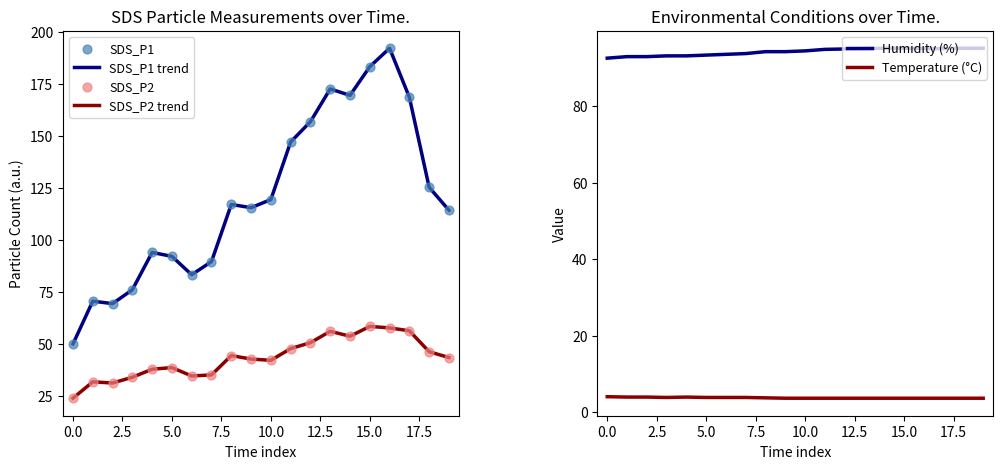

What are all the series names shown in the legend?

SDS_P1 trend, SDS_P2 trend, SDS_P1, SDS_P2, Humidity (%), Temperature (°C)